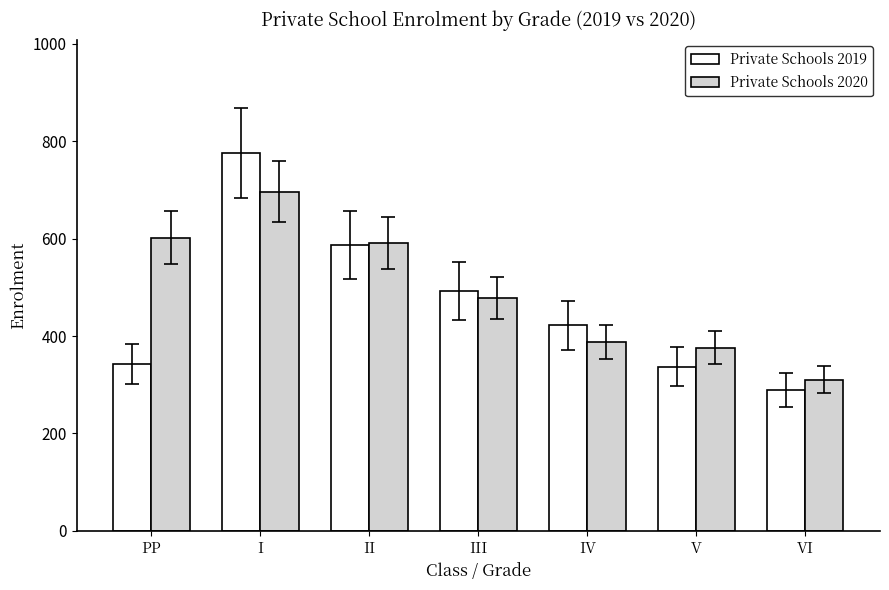

Reading right to left, extract all data points from this chart.

Private Schools 2019: VI=289	V=337	IV=422	III=492	II=587	I=776	PP=343
Private Schools 2020: VI=310	V=376	IV=387	III=478	II=591	I=696	PP=602